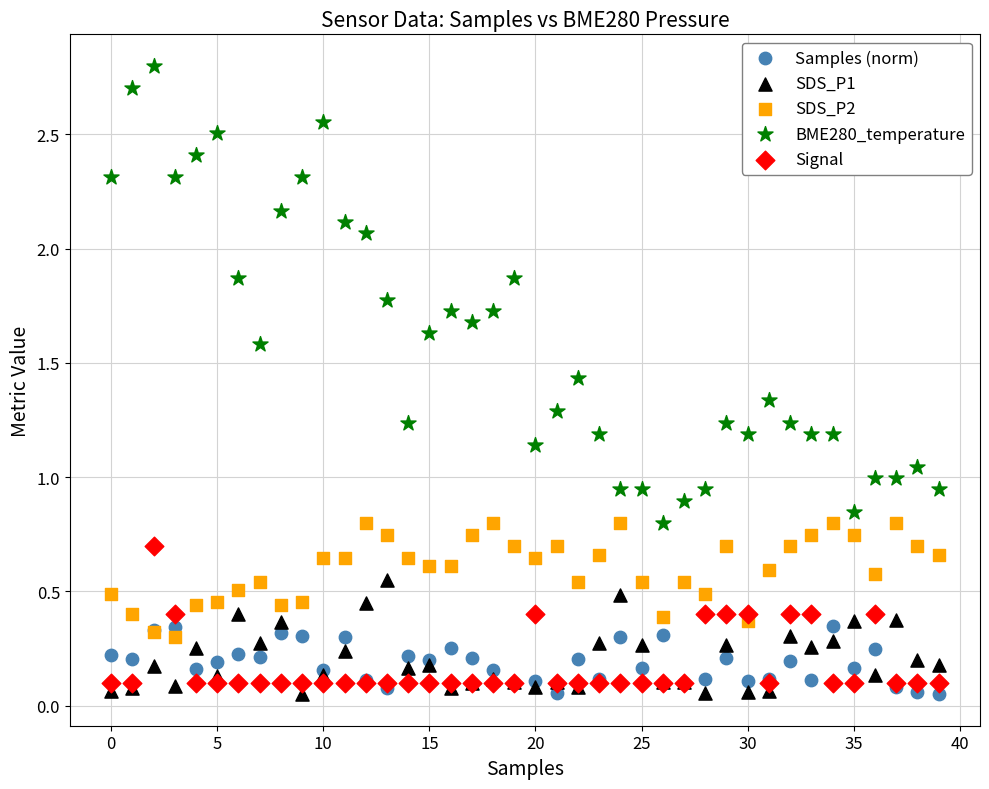

Which series has the widest spread of Y values?

BME280_temperature